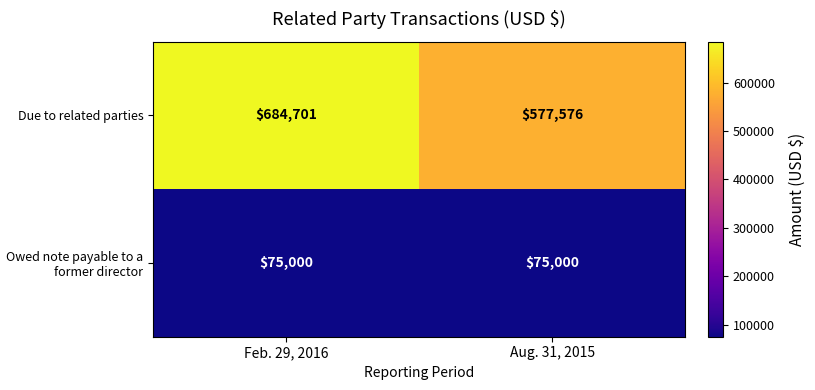

What is the lowest value of the Owed note payable to a former director series?

75000